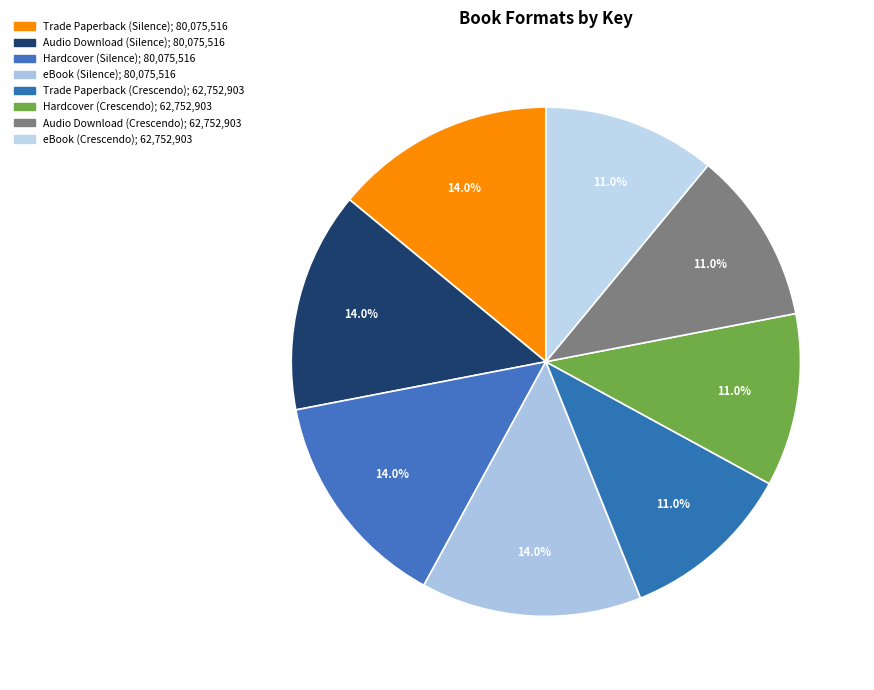

How many segments does this pie chart have?

8